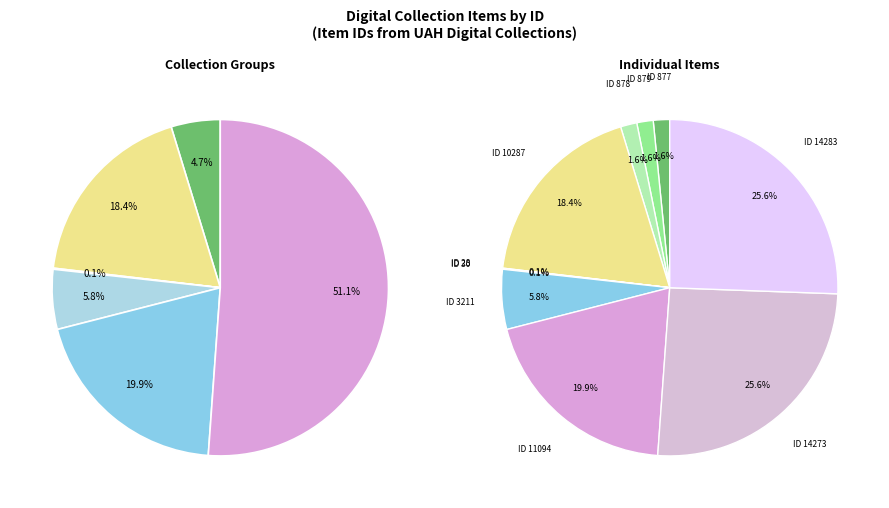

What is the change in value from UAH Photograph Collection (878) to Saturn V Collection (11094)?

+10216